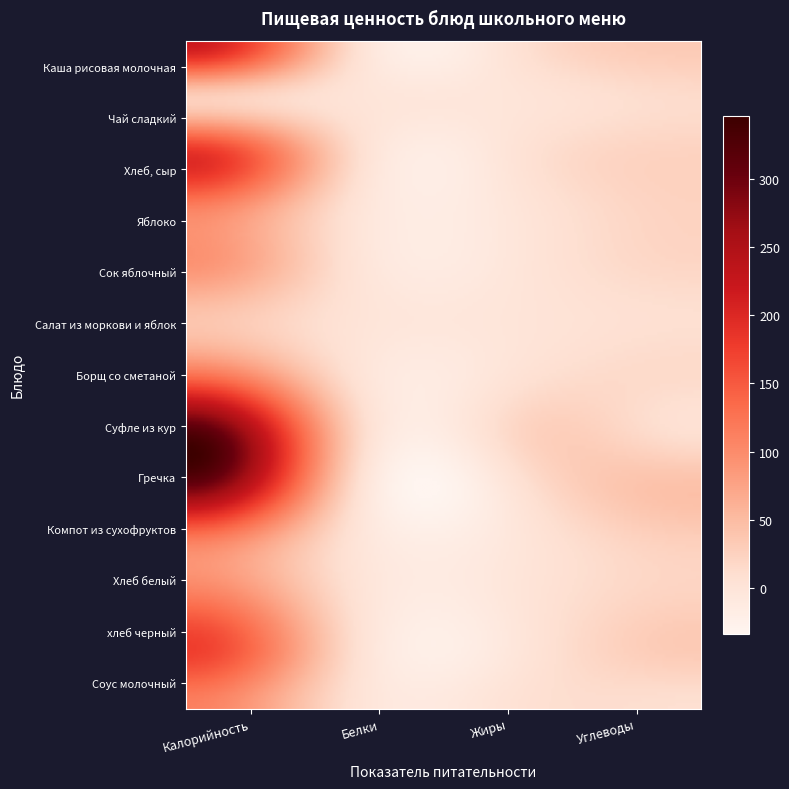

At how many categories does at least one series exceed 181?

1